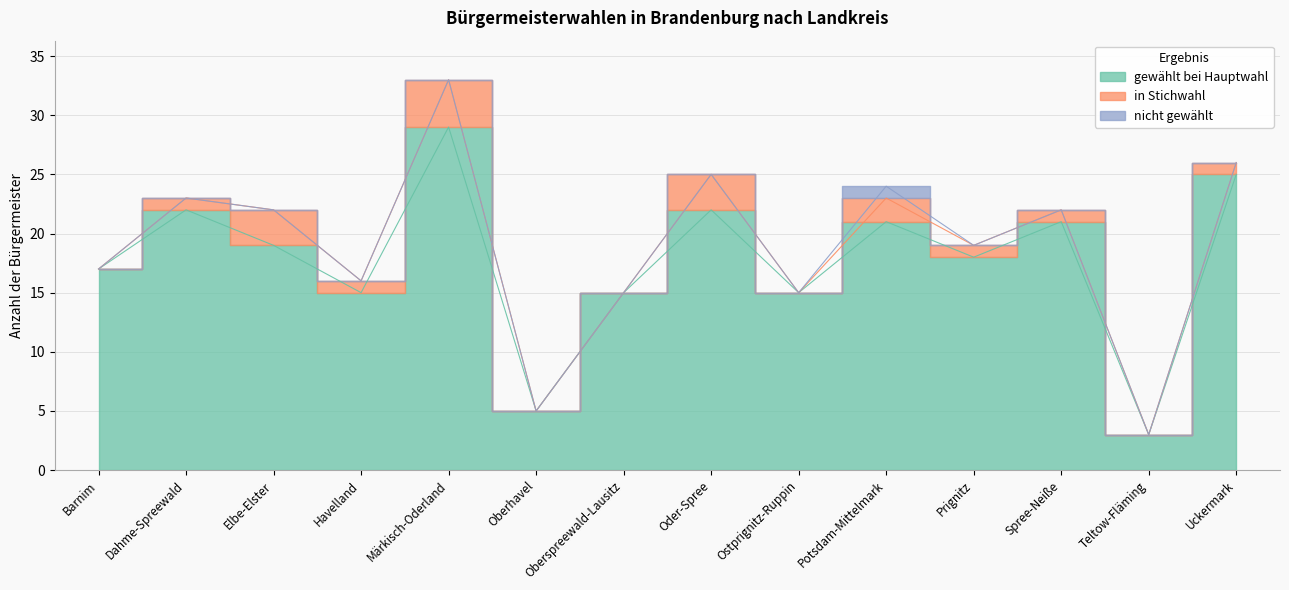

In gewählt bei Hauptwahl, how many points are higher than both neighbors (excluding endpoints)?

5